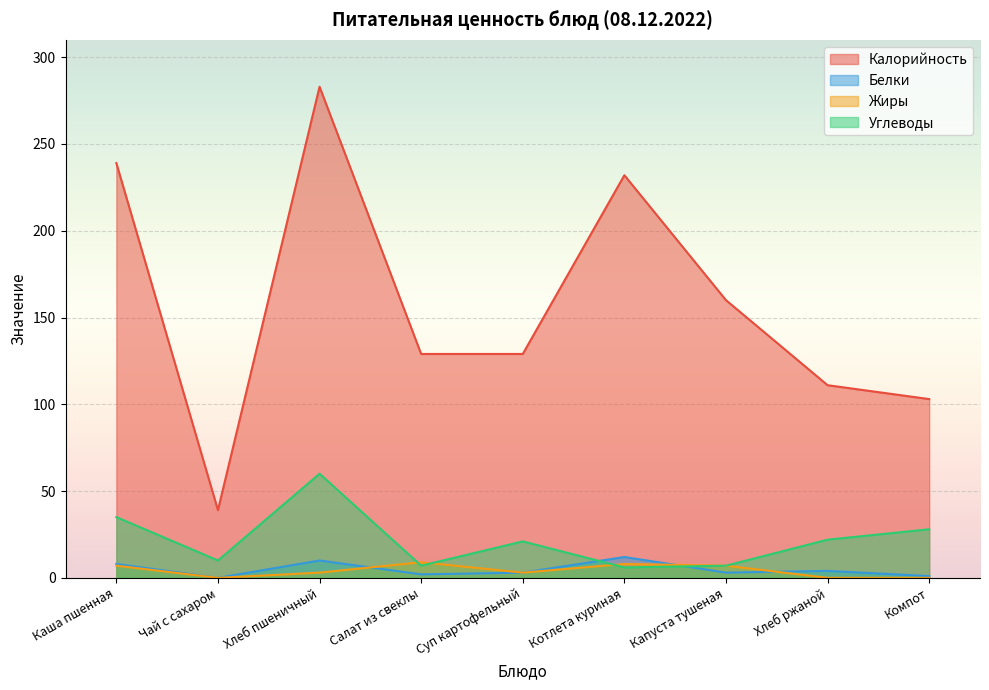

How many data points in Белки are less than 3?

3